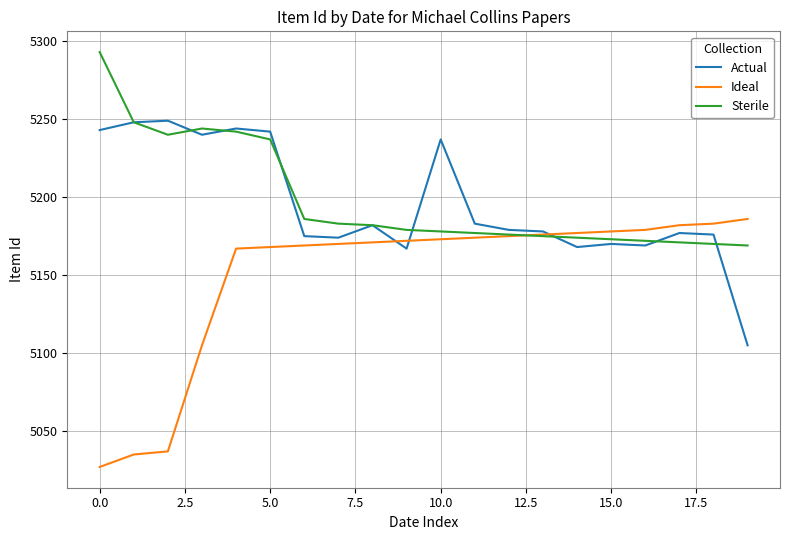

How many values in the Sterile series are below 5179?

10